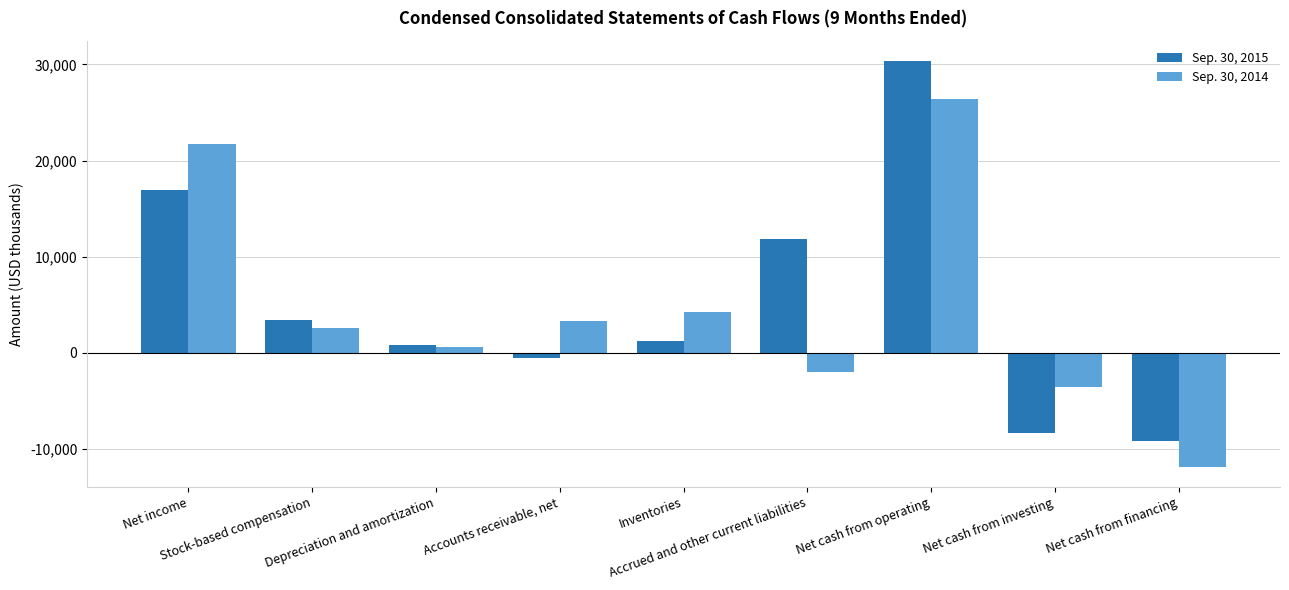

What value does the Sep. 30, 2014 series have at Accounts receivable, net?

3307